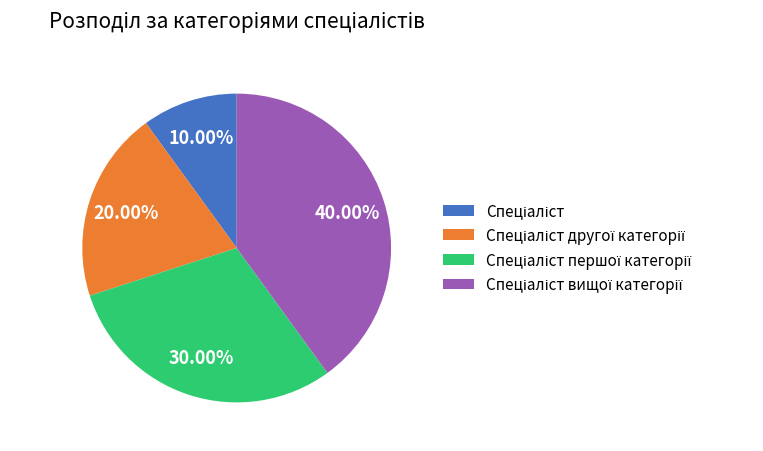

Is there a majority slice in this chart?

No